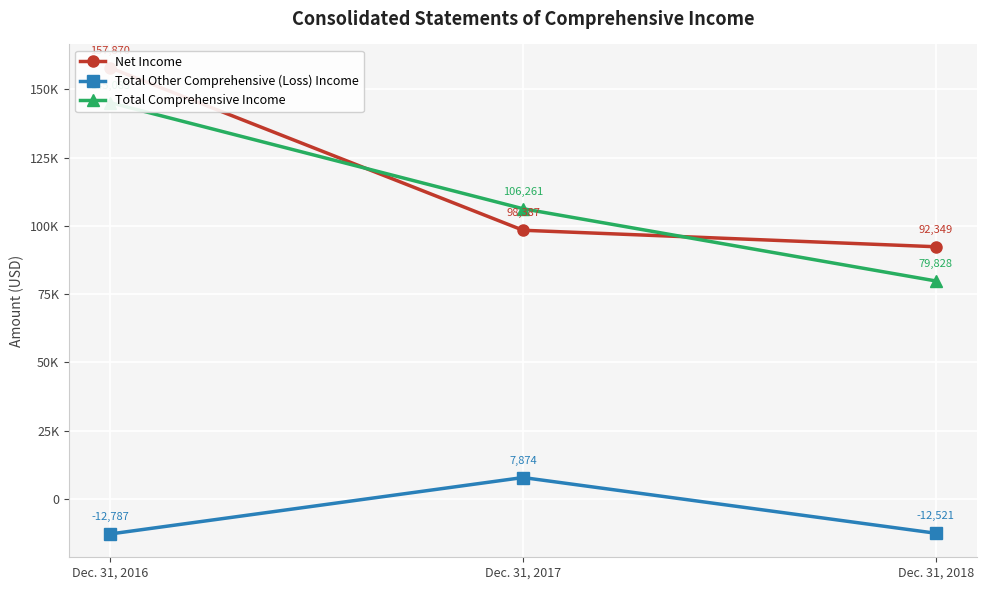

At which category is the sum across all series the highest?

Dec. 31, 2016